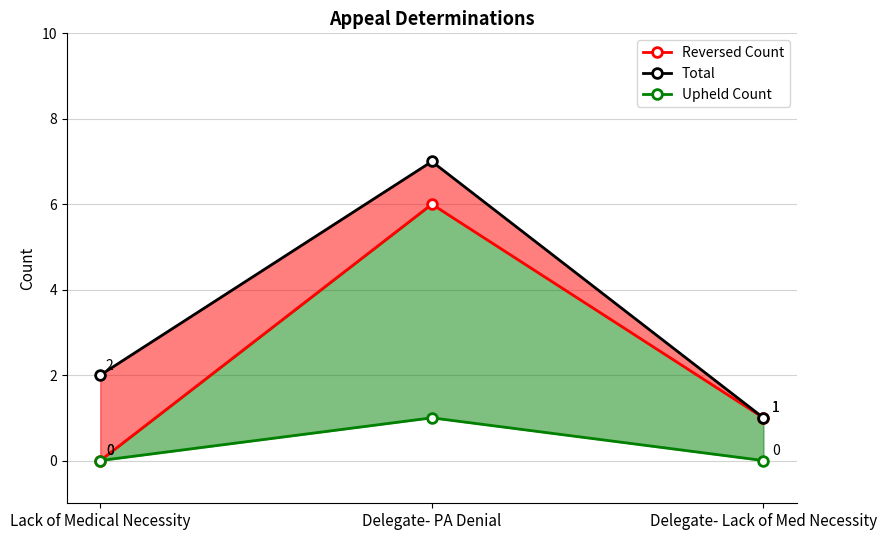

At which category is the sum across all series the highest?

Delegate- PA Denial